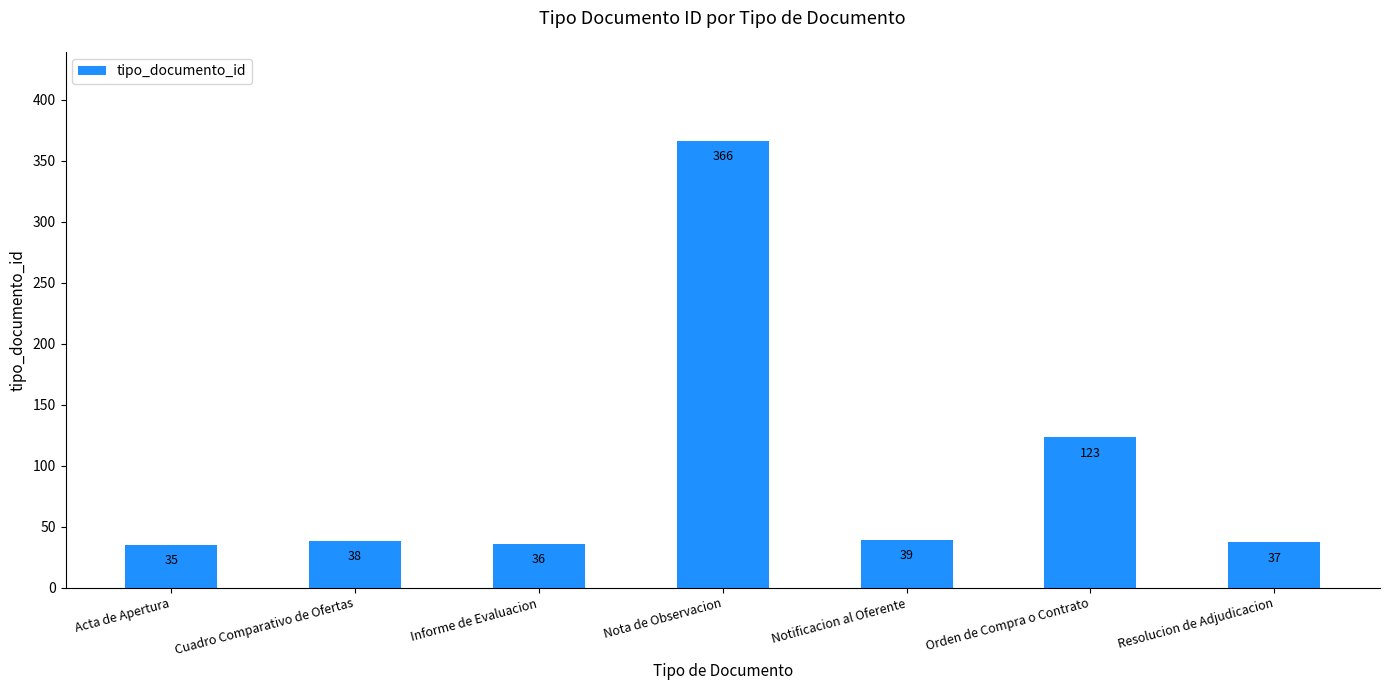

Reading right to left, what are all the values shown in this chart?

37	123	39	366	36	38	35